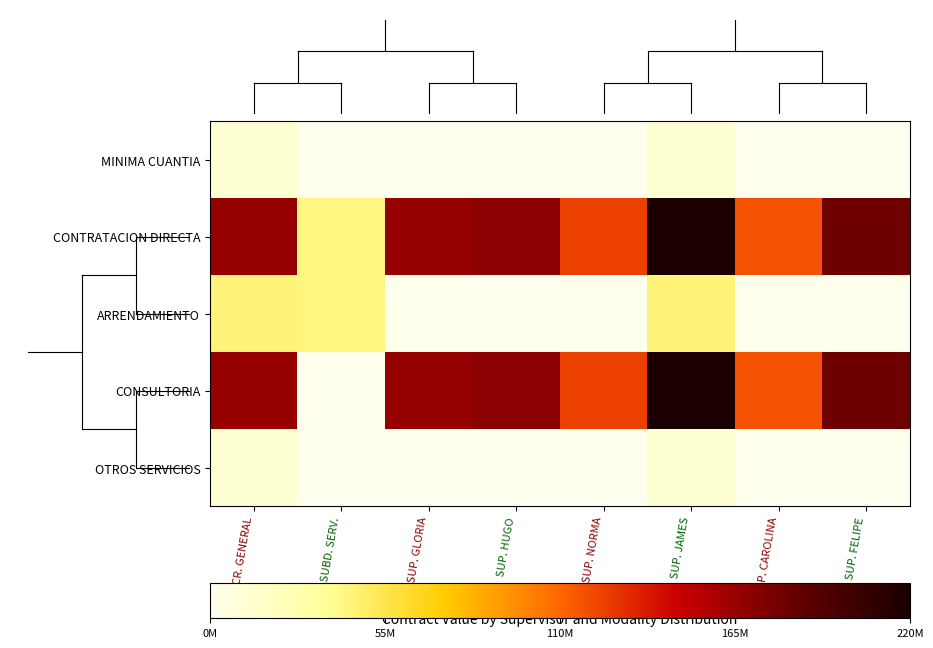

What is the maximum value shown in the chart?

1.0